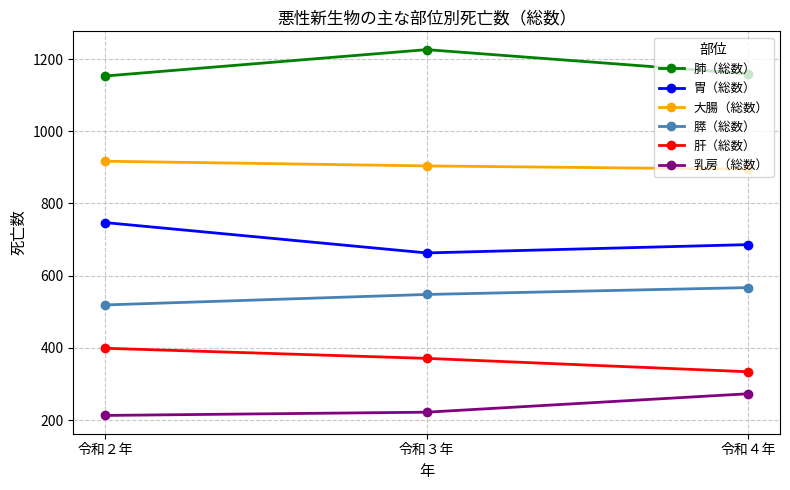

Which category has the lowest value in the 肝（総数） series?

令和４年